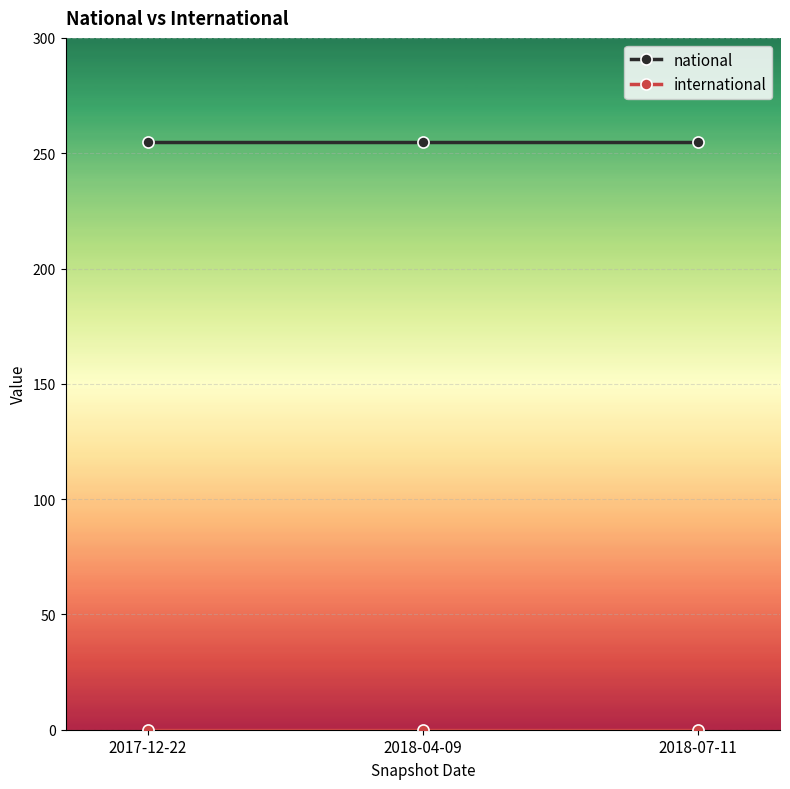

What is the difference between the highest and lowest values at 2018-07-11?

255